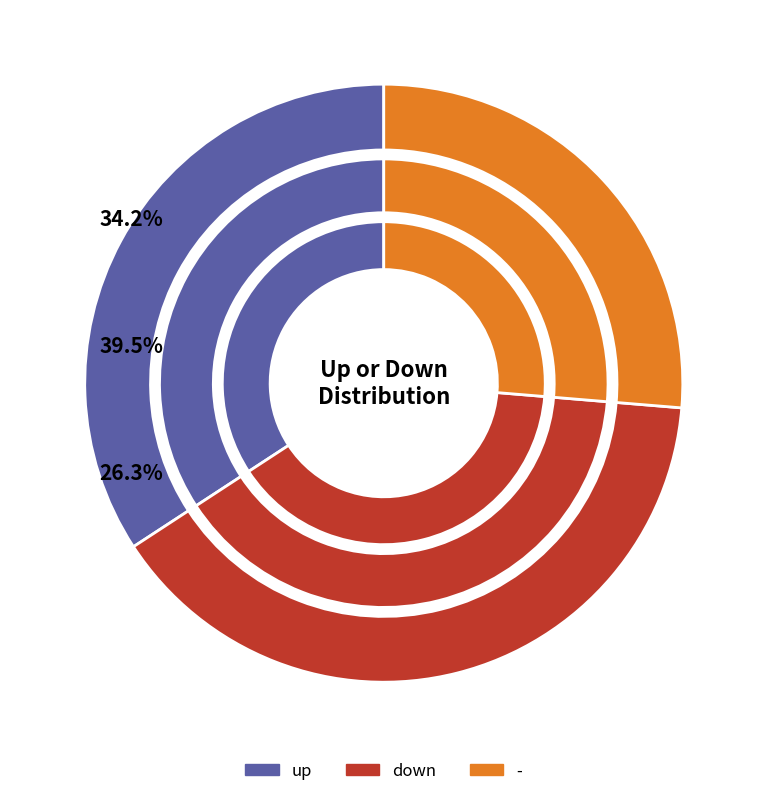

What is the largest slice in the pie chart?

down